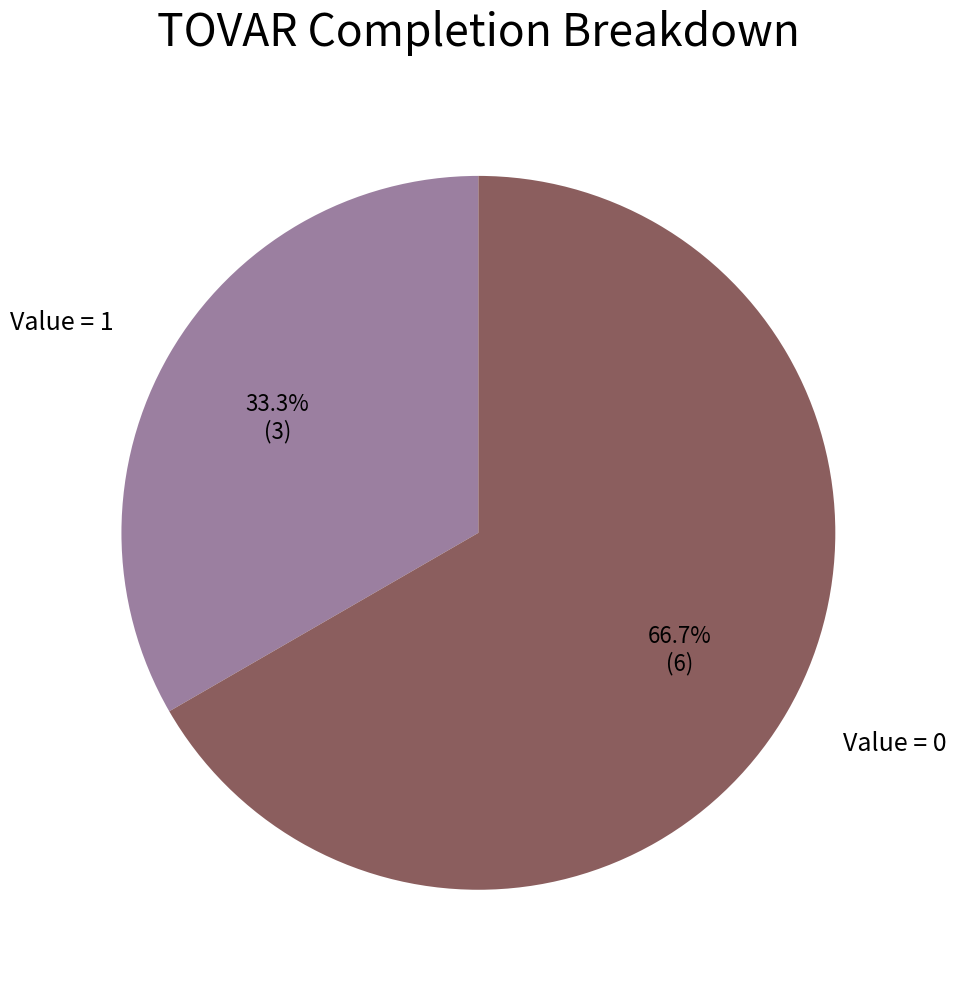

Is there any slice that represents more than half of the pie?

Yes